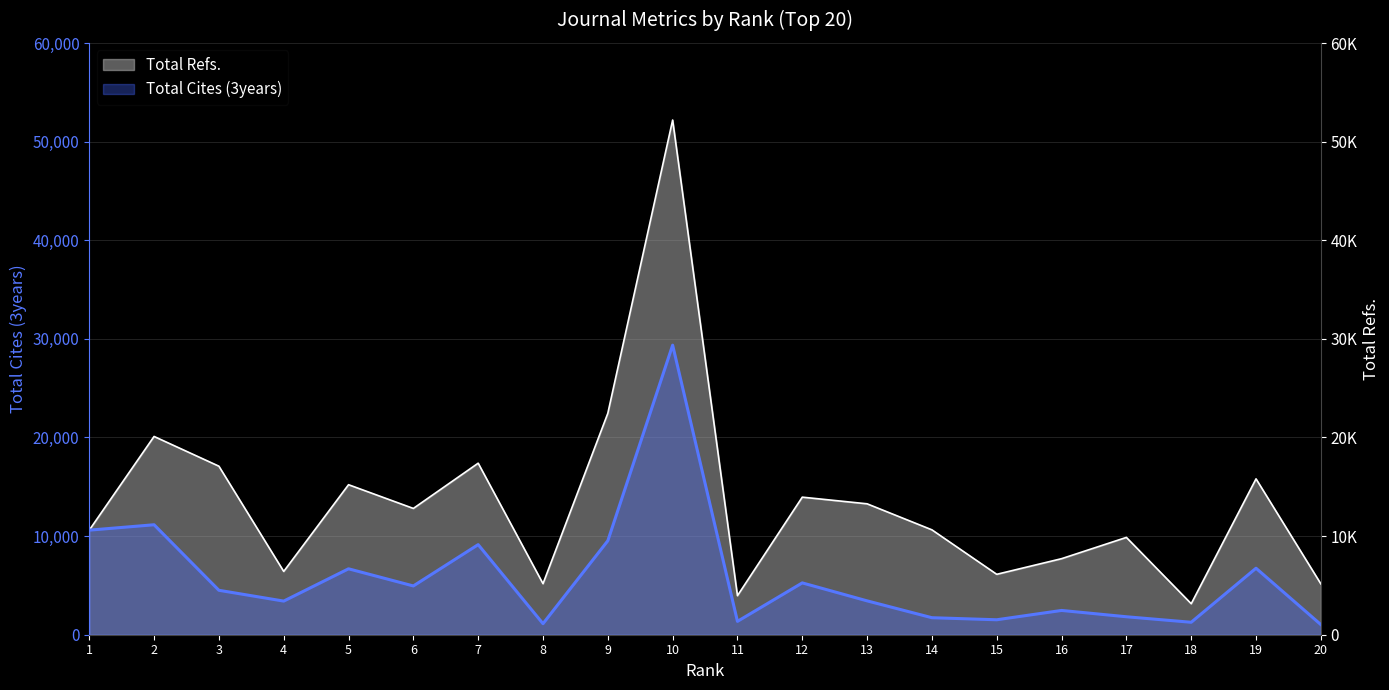

True or false: Total Cites (3years) has a value of 483 at 17.

False